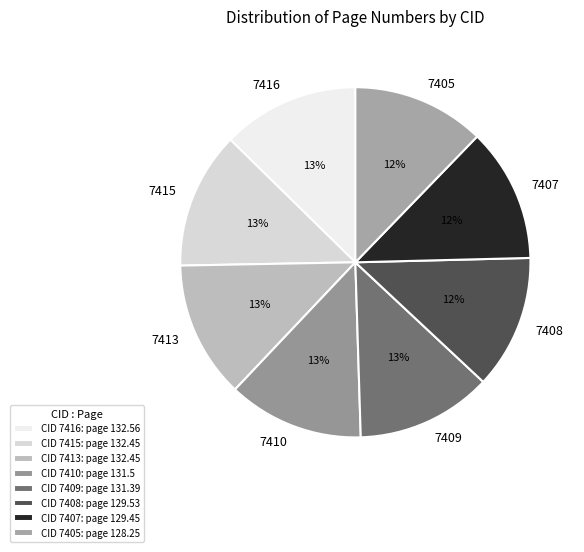

To the nearest percent, what is the average slice percentage?

12%